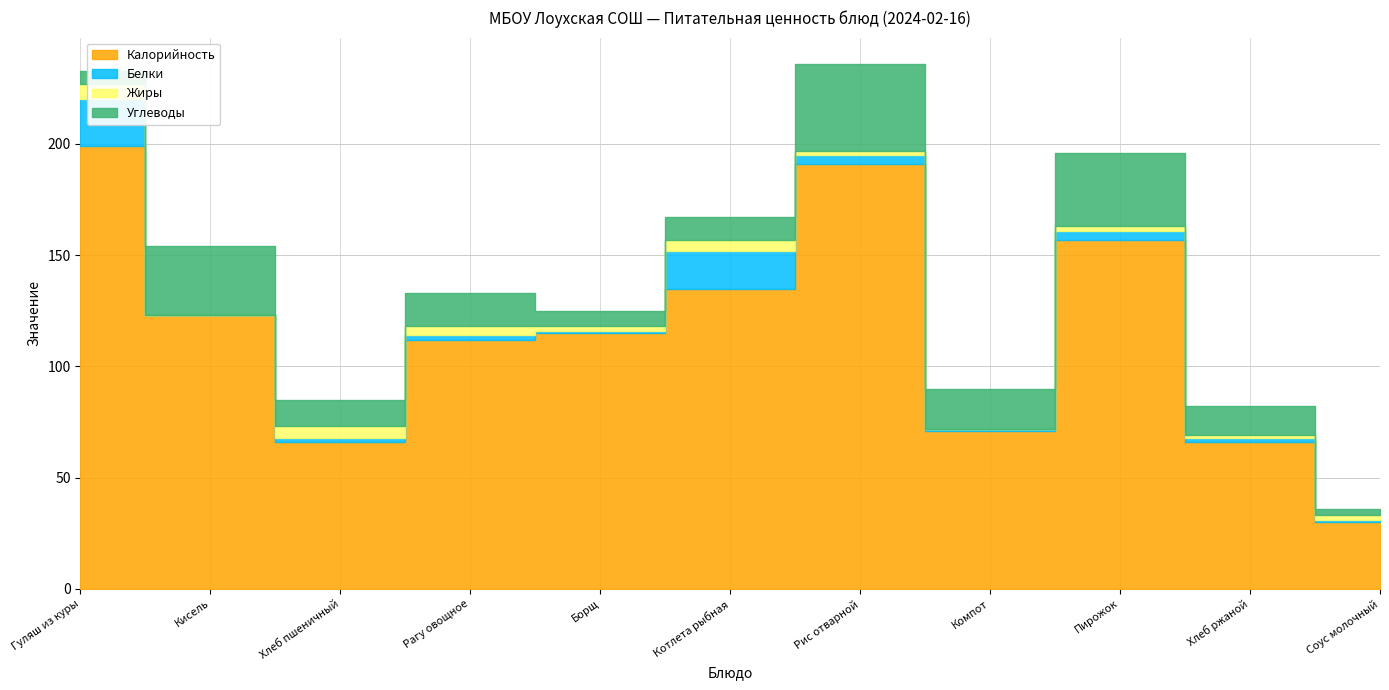

What is the label of the 2nd point from the left?

Кисель